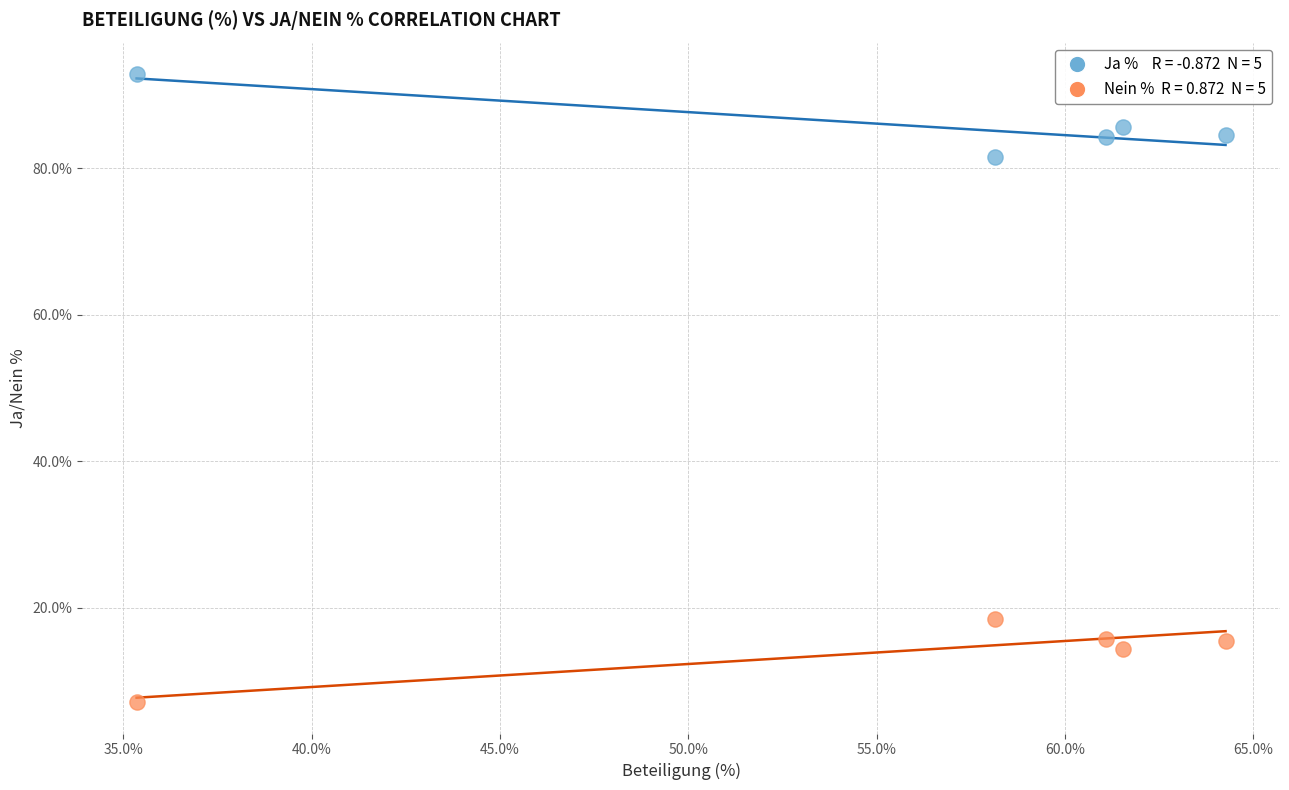

Across all data points, what is the average Y value?

50.0